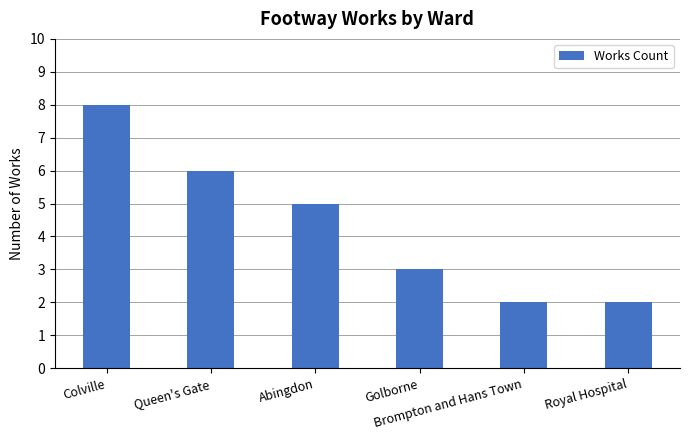

Count the values in the range 2 to 6.

5